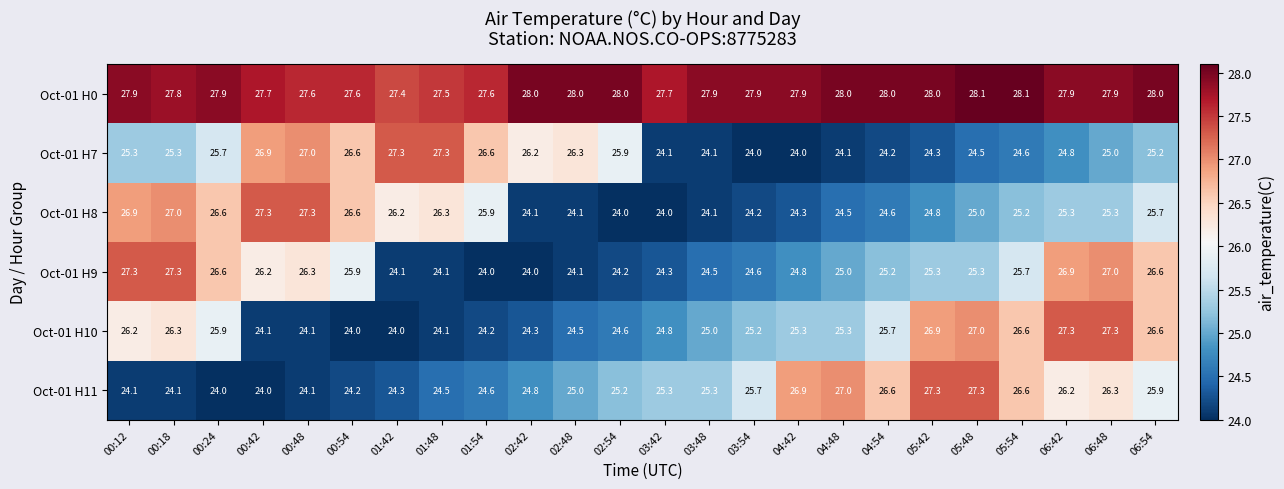

Between 03:42 and 06:48, which series saw the biggest shift?

Oct-01 H9